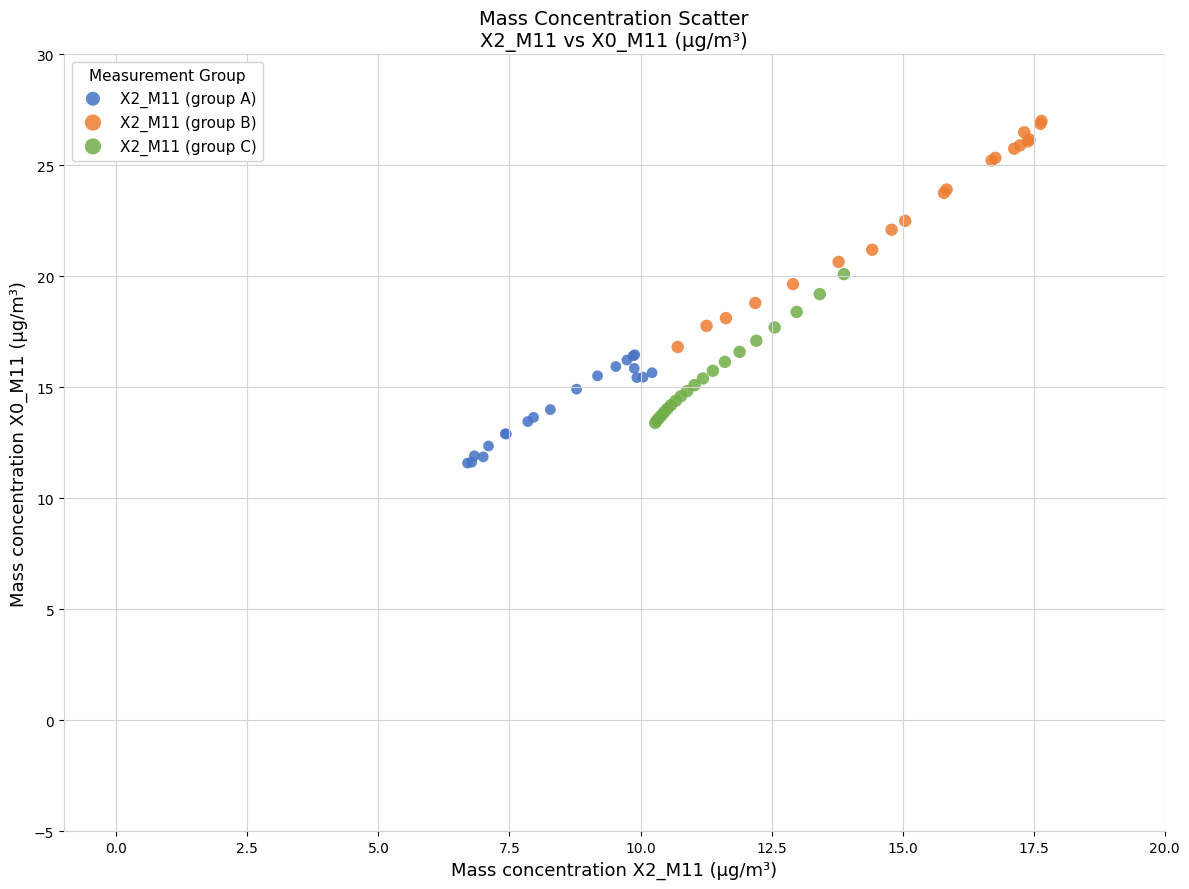

Which series reaches the maximum Y coordinate?

X2_M11 (group B)